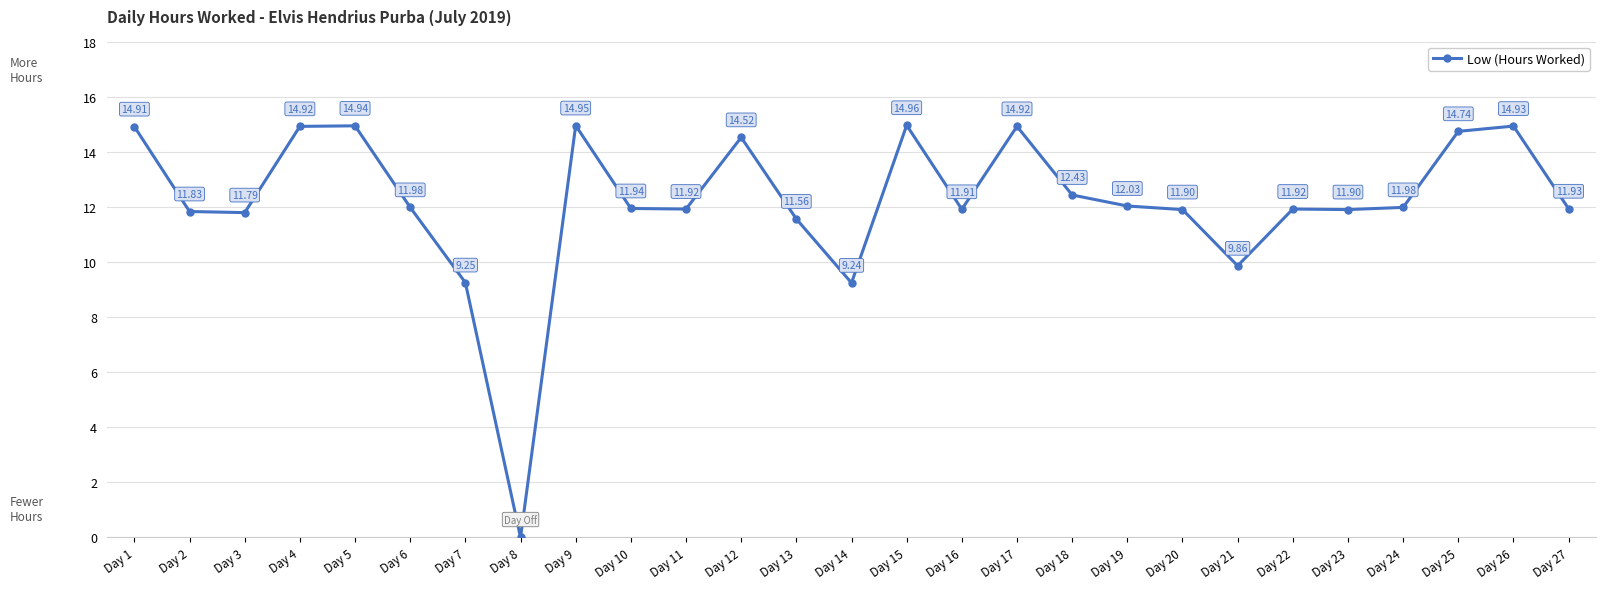

What is the sum of the values at Day 24 and Day 2?

23.8